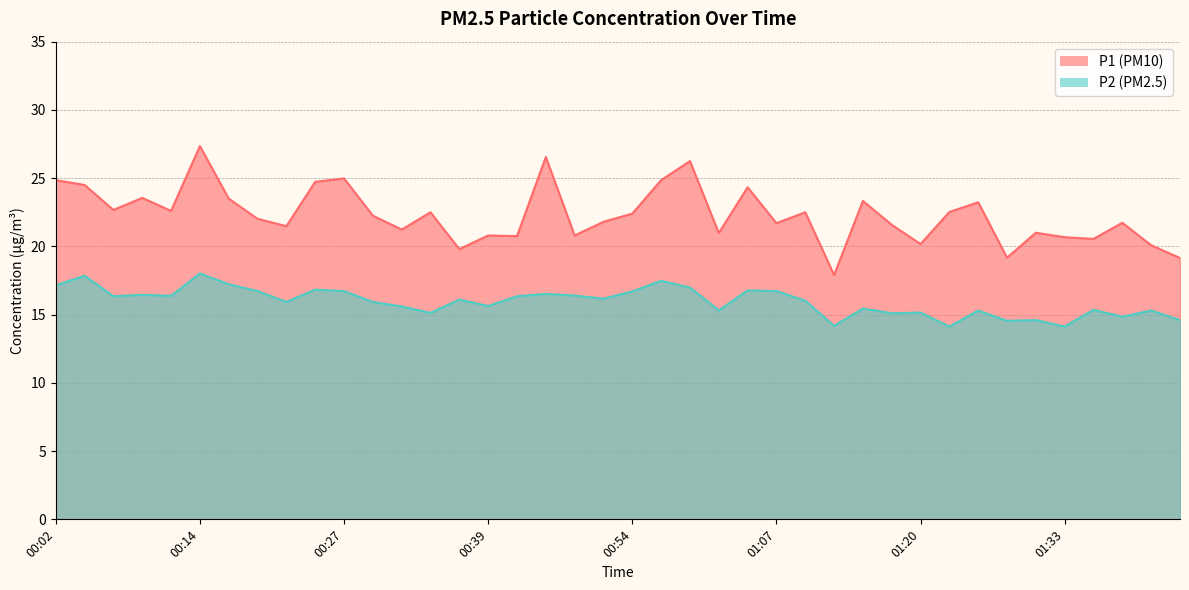

How many values in the P1 series exceed 22?

21